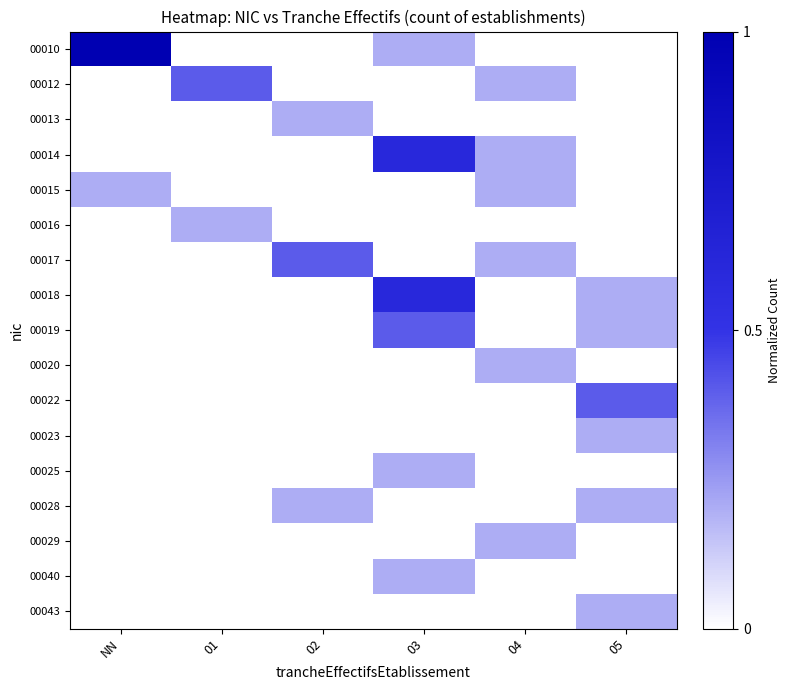

Which series has the largest total across all categories?

00010